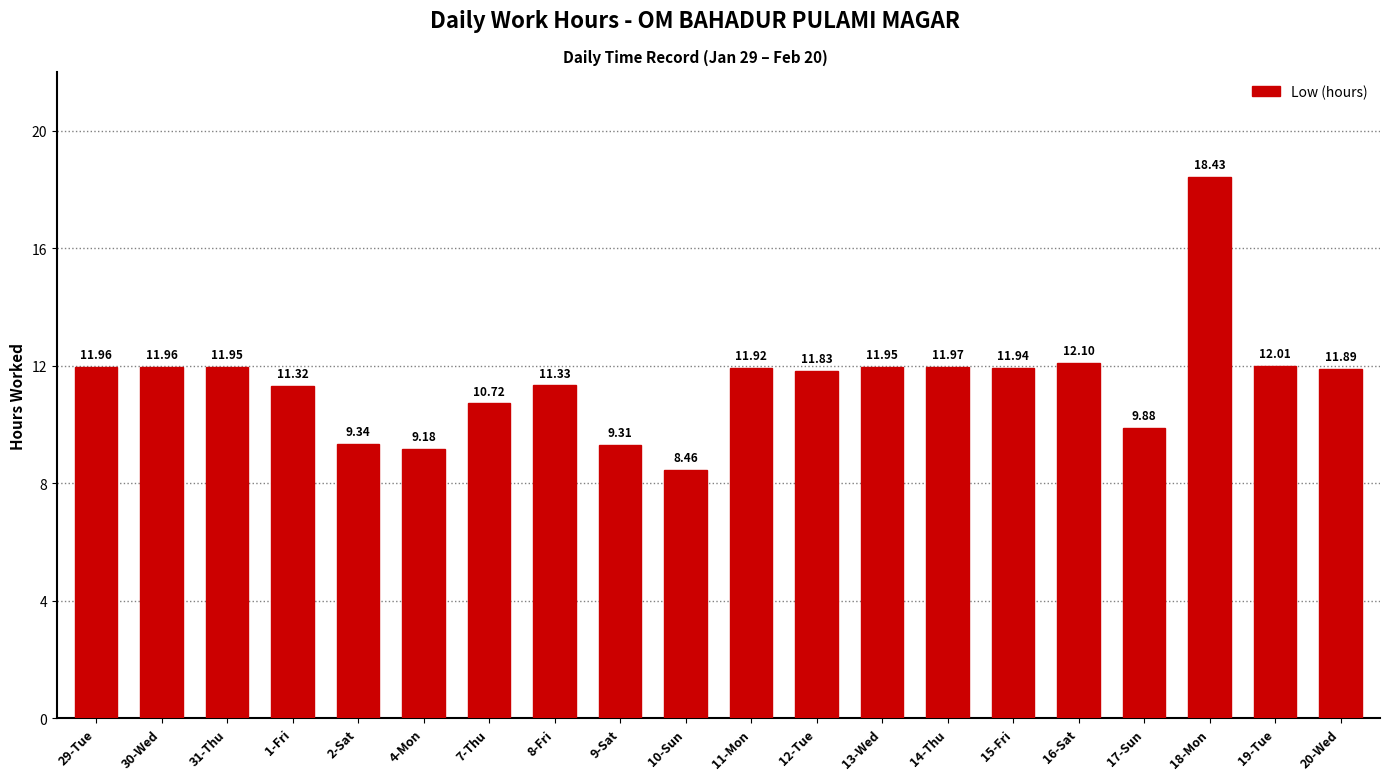

What is the minimum value shown in the chart?

8.5